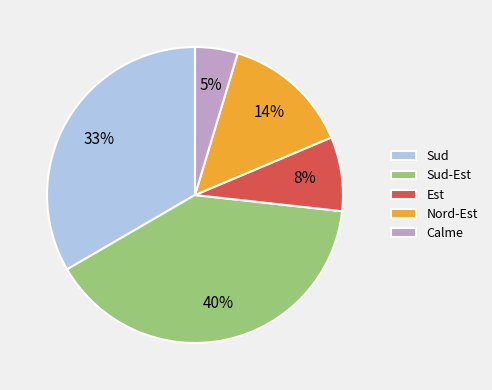

What percentage is the Sud slice, to the nearest percent?

33%